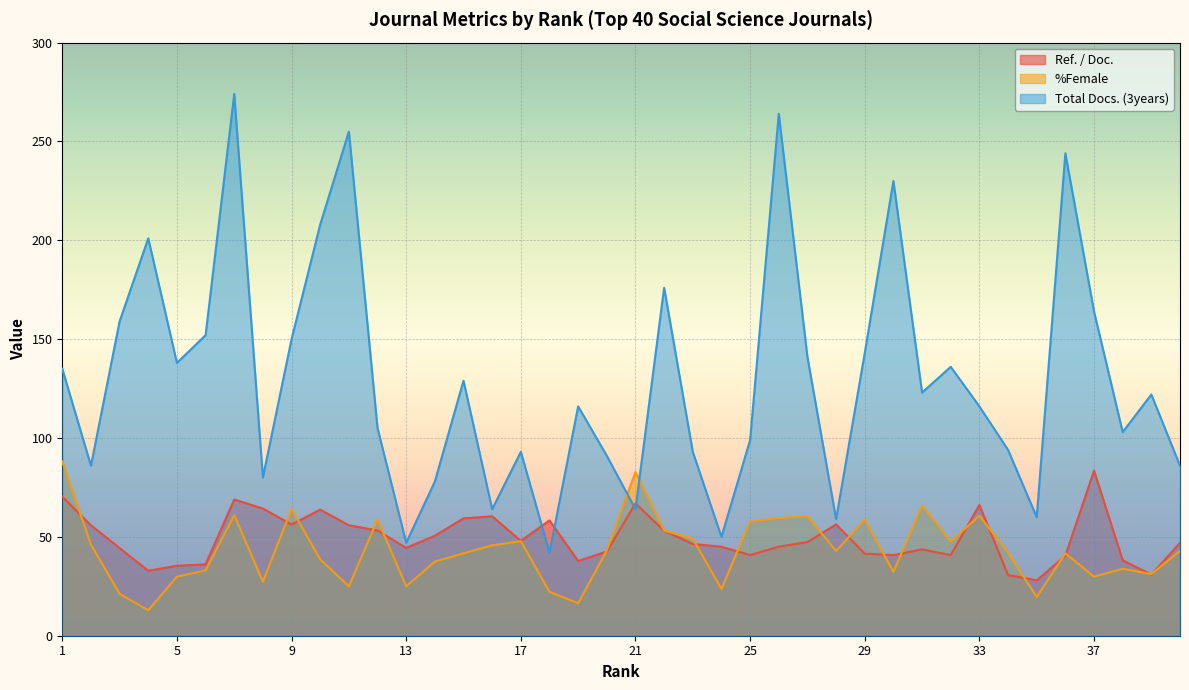

What is the total value across all series at 10?

310.4